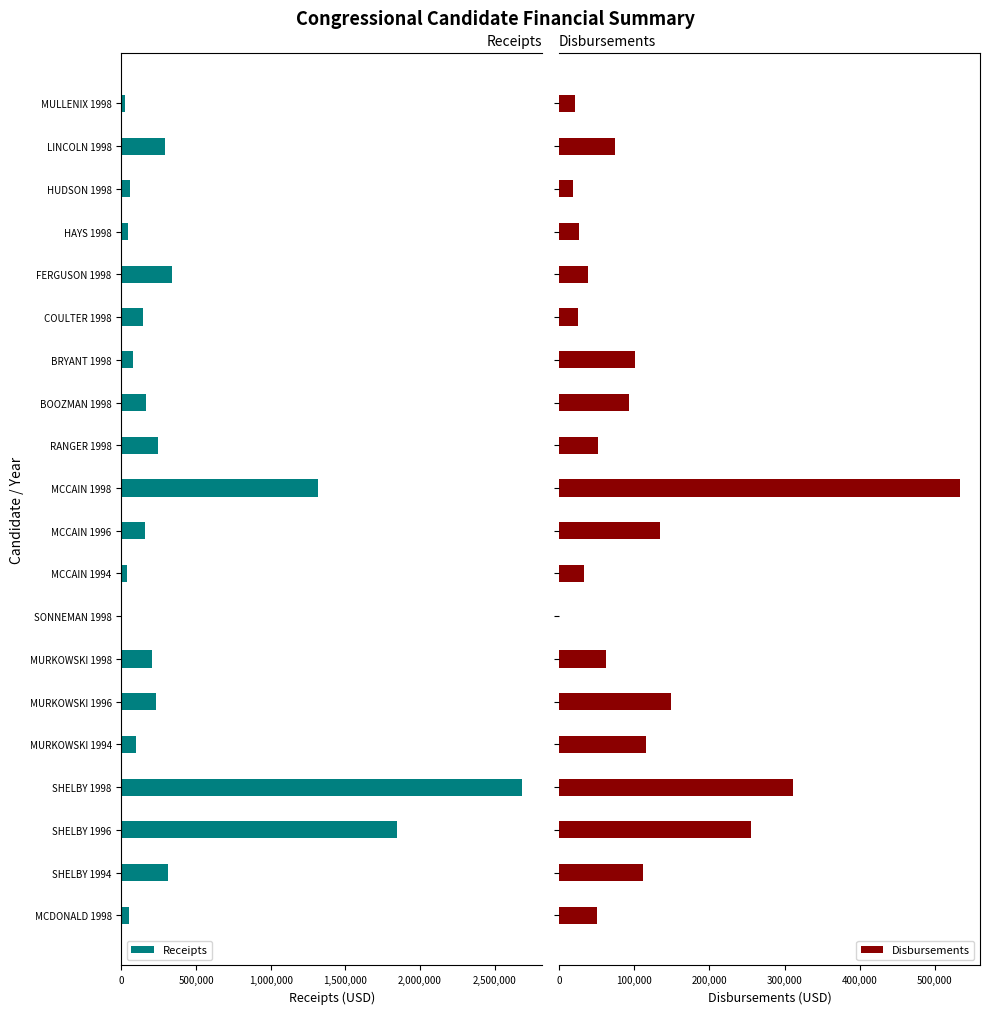

Reading right to left, extract all data points from this chart.

Receipts: -21795	-290466	-58095	-45598	-340862	-145077	-78208	-163881	-245680	-1319595	-161029	-34253	-854	-202085	-228687	-99754	-2685061	-1846492	-315230	-50000
Disbursements: 21795	74754	18959	26631	38442	24500	101523	92875	51400	533536	133909	32690	289	62324	149005	115366	310710	255486	111613	50000